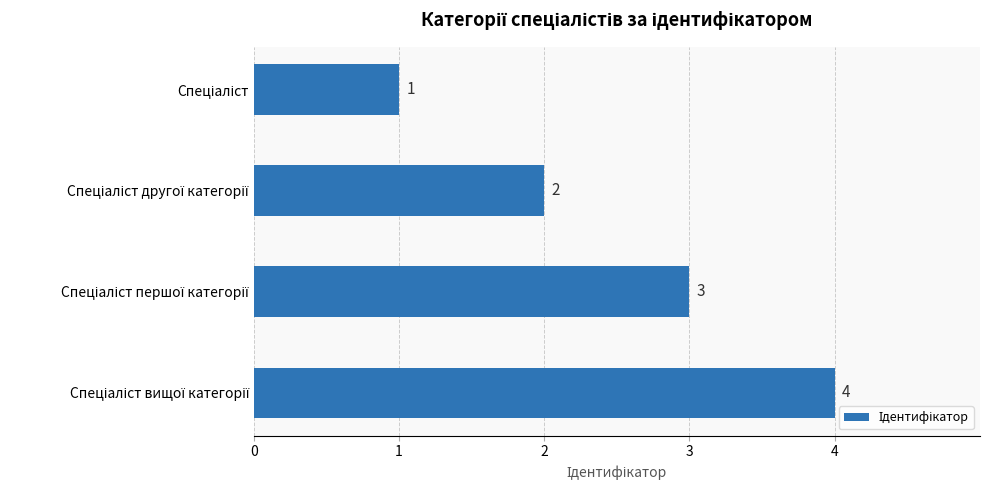

What is the sum of all values?

10